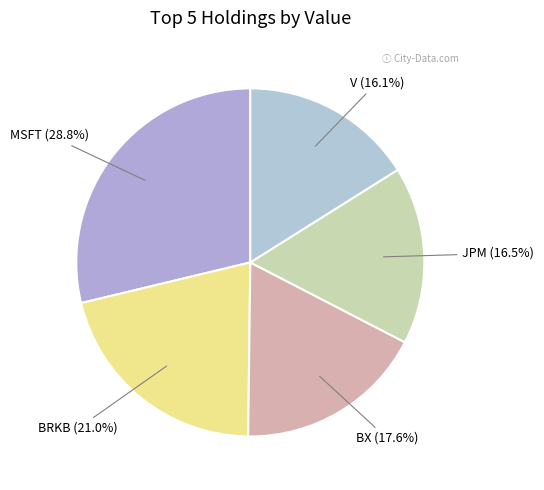

Does BRKB account for over 50% of the chart?

No